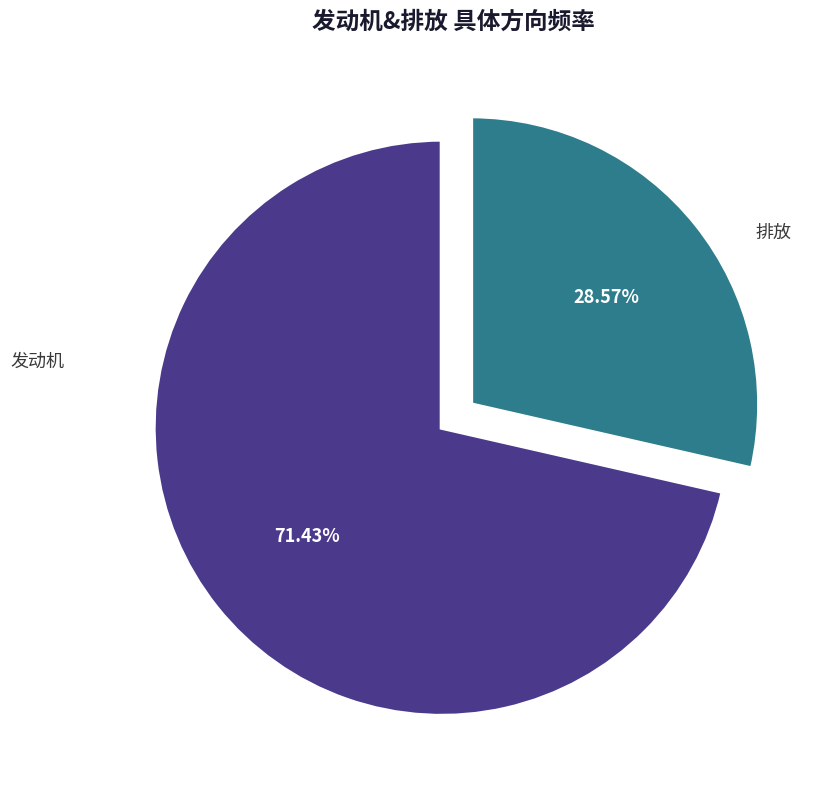

Is there a majority slice in this chart?

Yes